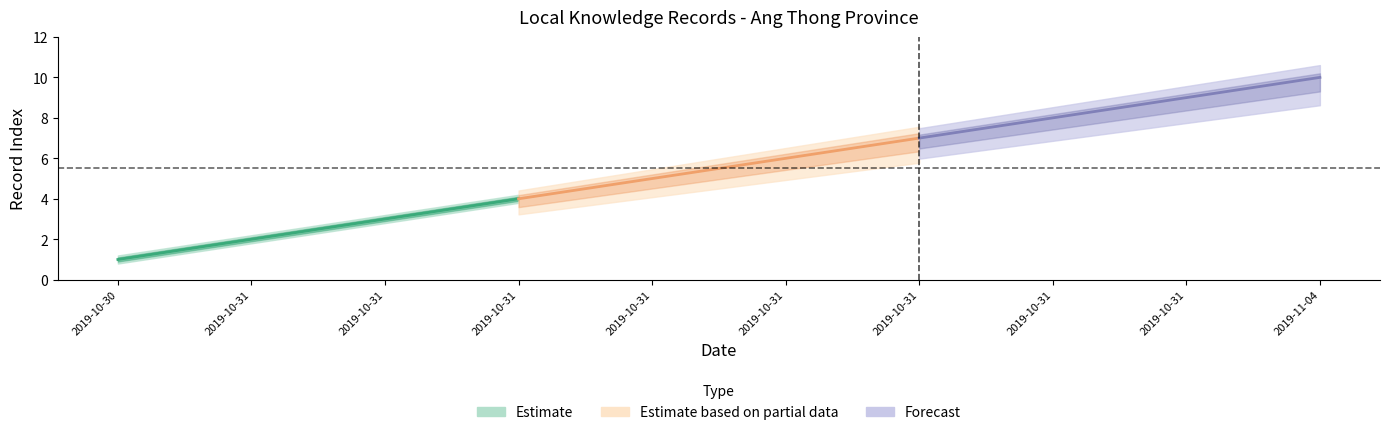

Does the chart have visible grid lines?

No